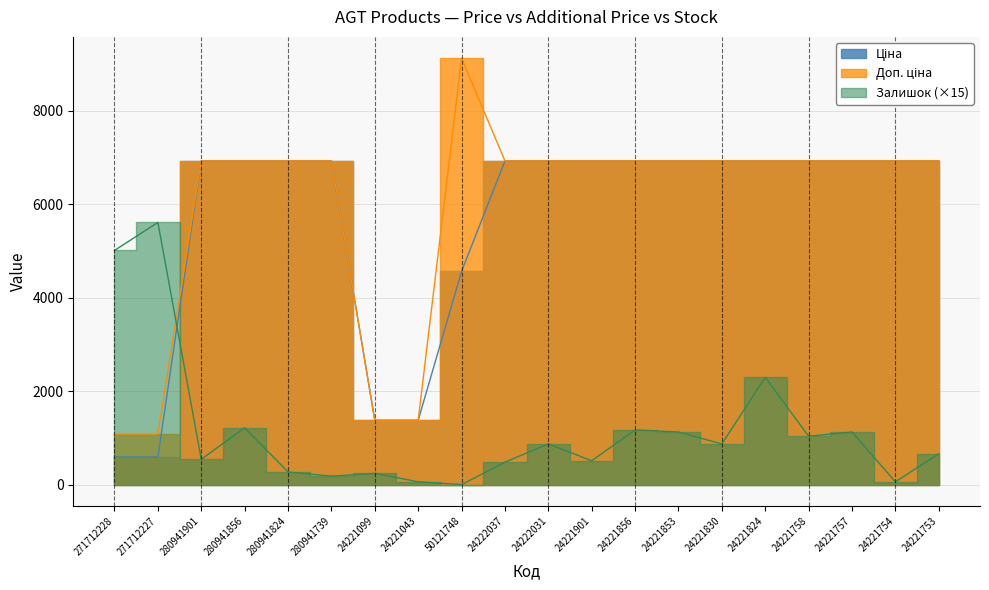

True or false: Залишок has a value of 1748.2 at 280941856.

False